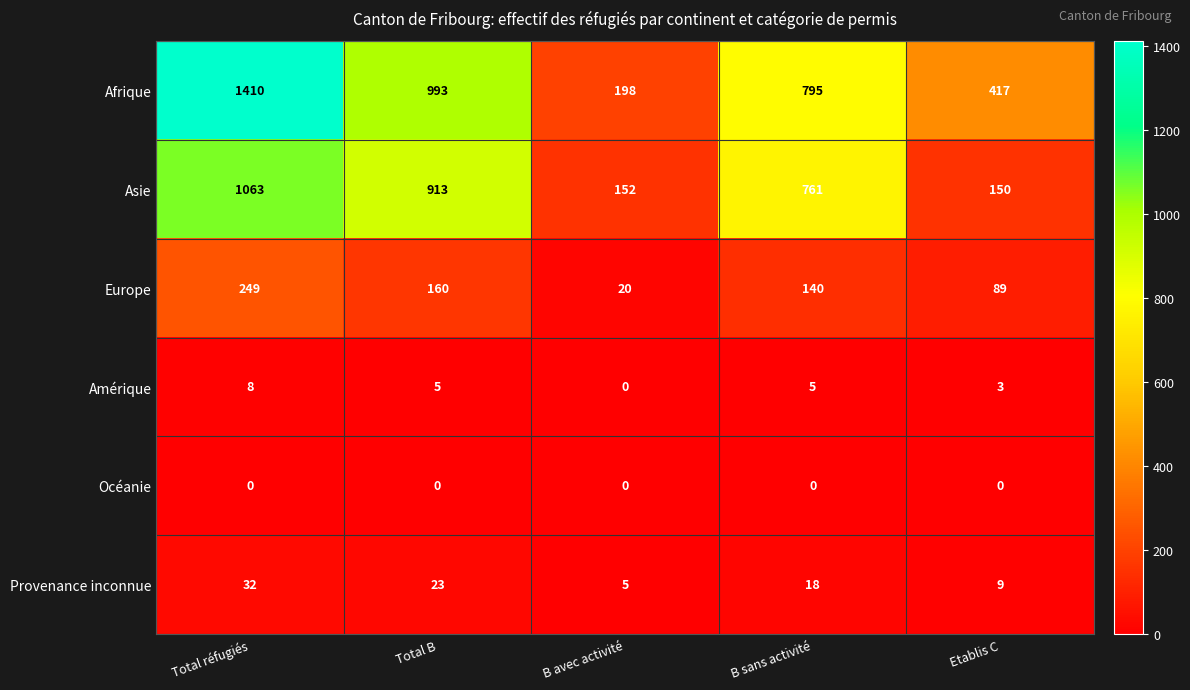

How many data points does each series have?

5